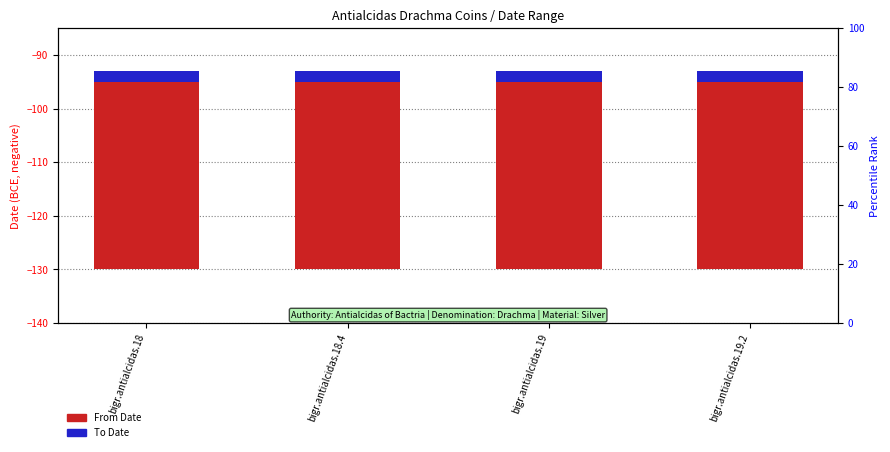

Between bigr.antialcidas.18.4 and bigr.antialcidas.19.2, which is larger?

bigr.antialcidas.18.4